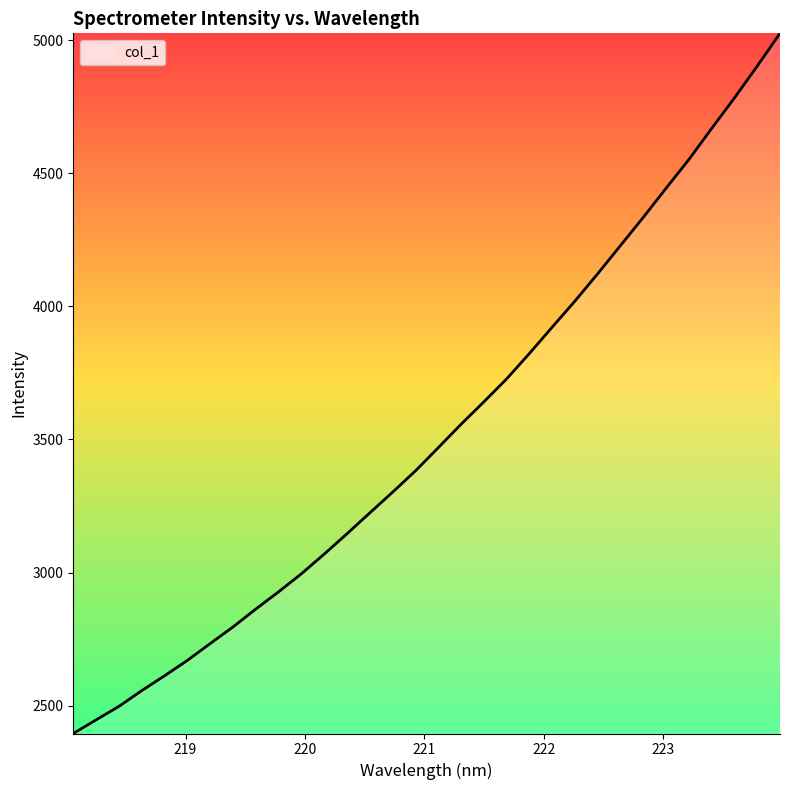

What is the difference between the maximum and minimum values?

2630.0